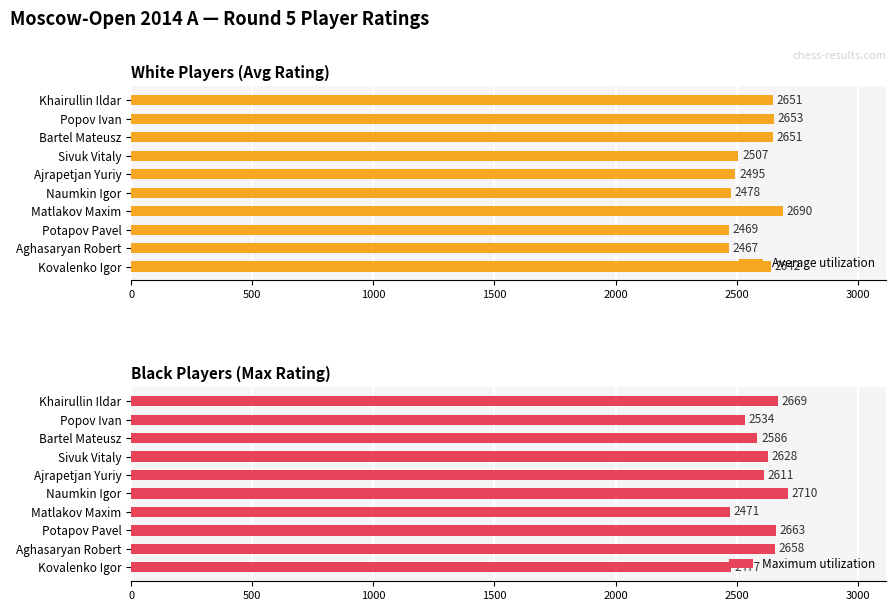

What is the difference between the maximum and minimum values in the Maximum utilization series?

239